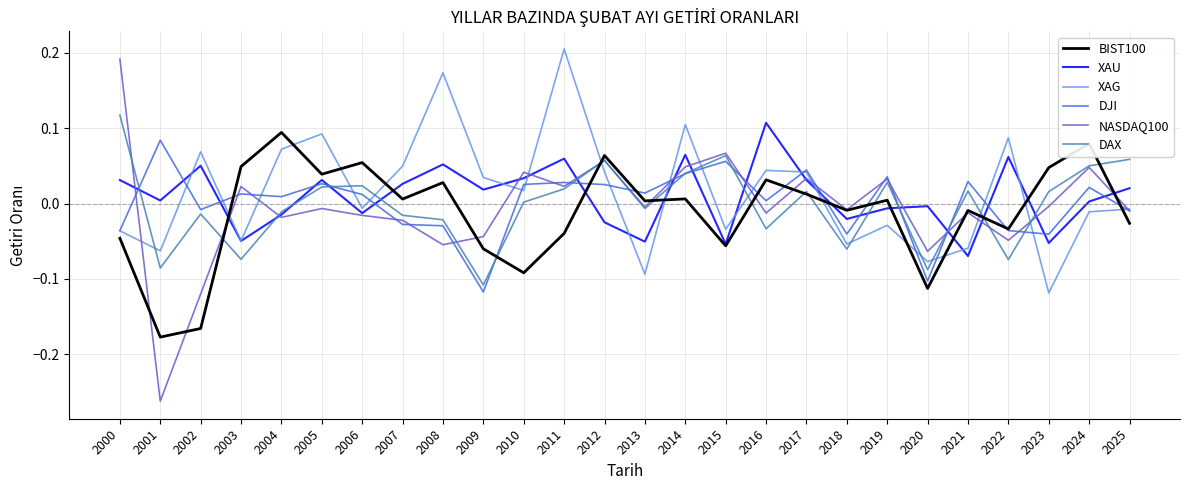

Where is the first local maximum for NASDAQ100?

2003